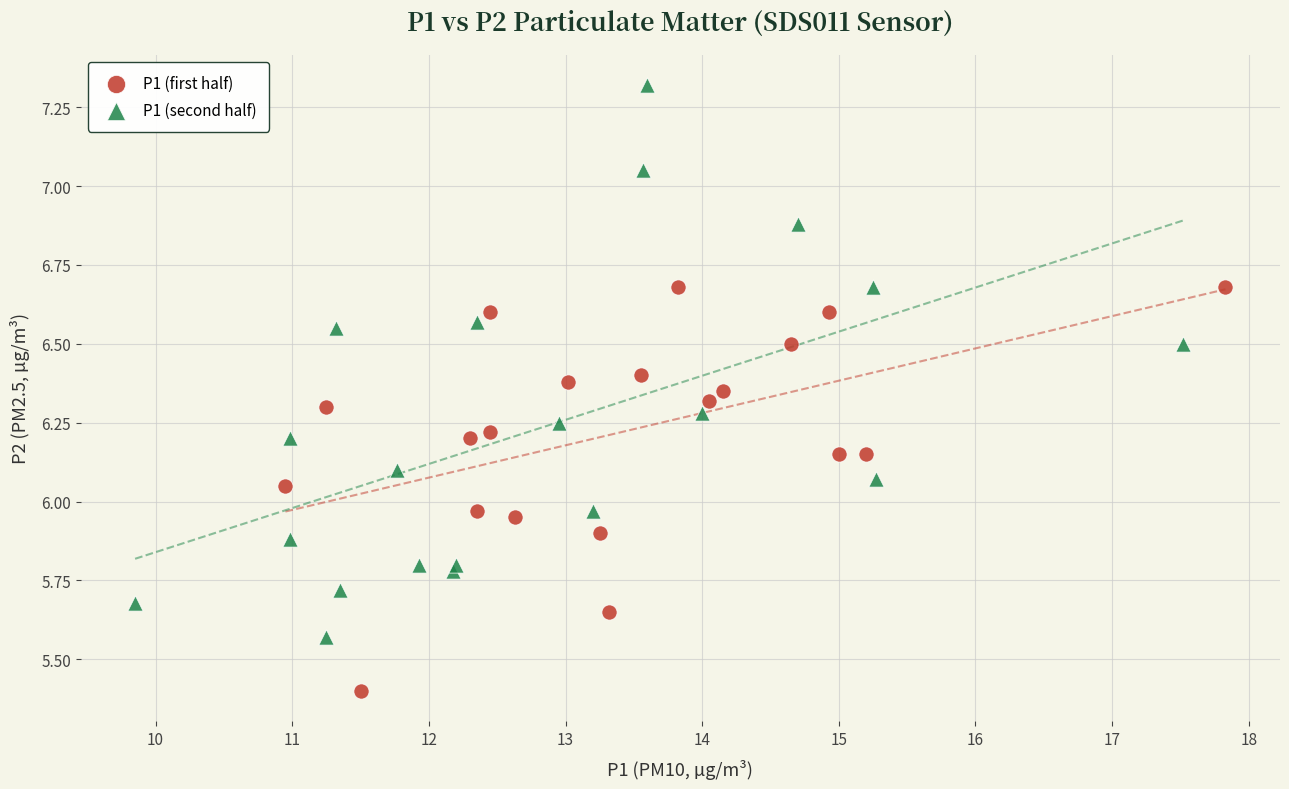

Which series has the widest spread of Y values?

P1 (second half)